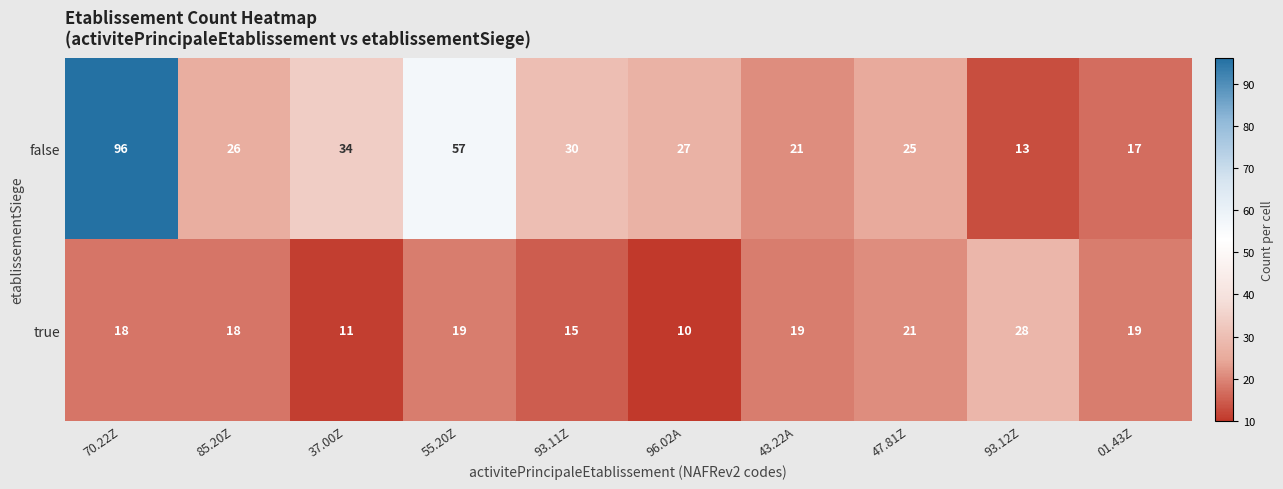

What is the difference between the maximum and minimum values in the false series?

83